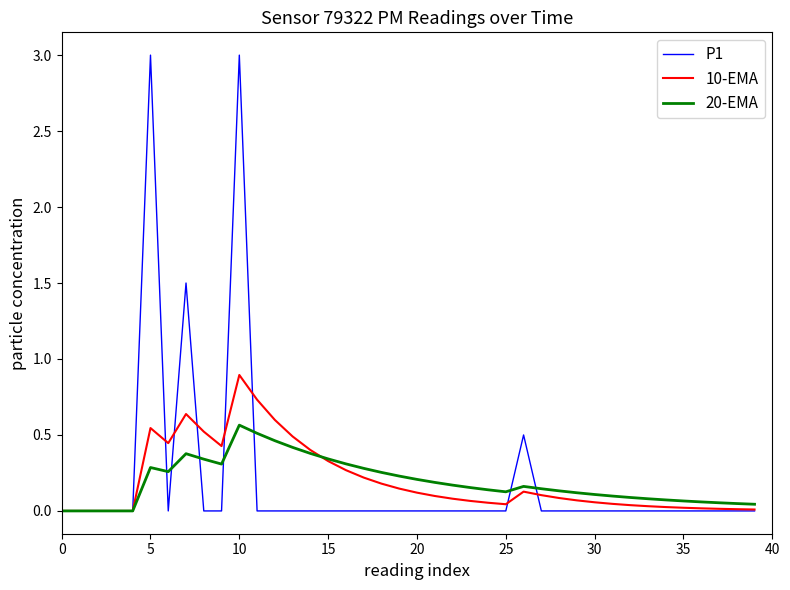

Rank the series by their maximum value, from lowest to highest.

20-EMA, 10-EMA, P1